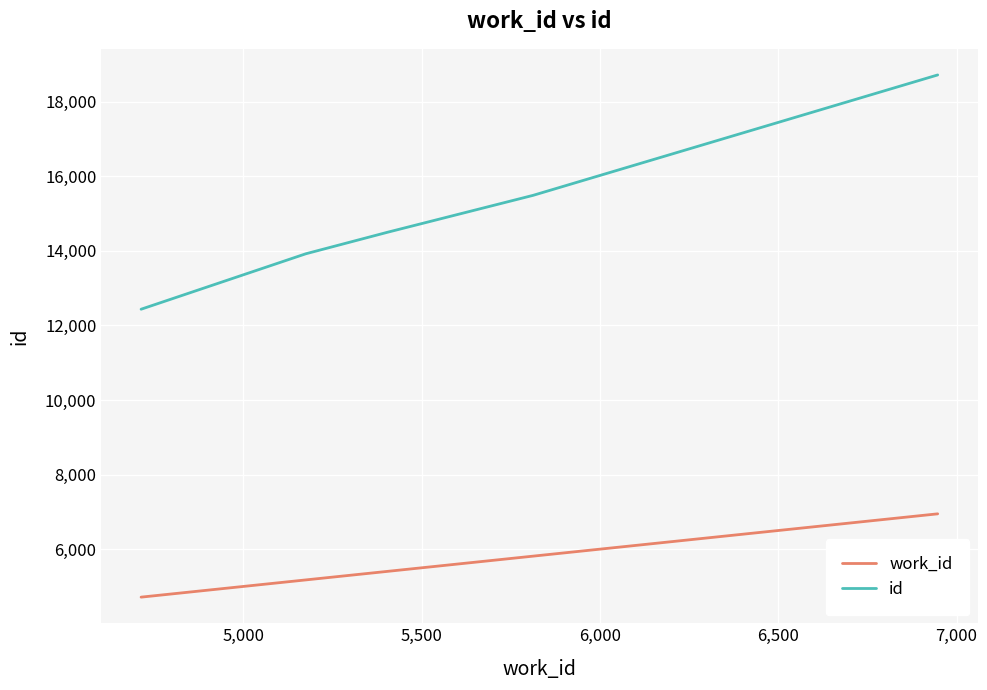

Which series has the widest spread of values?

id